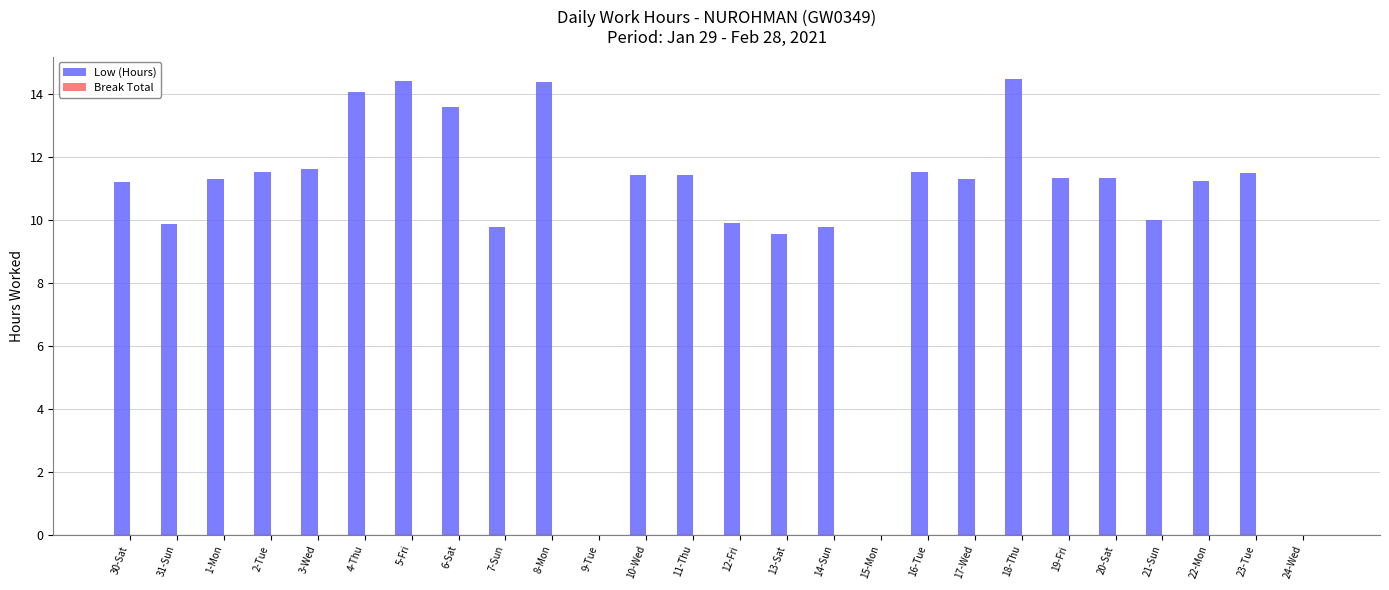

True or false: the data shows 3.4 at 8-Mon.

False